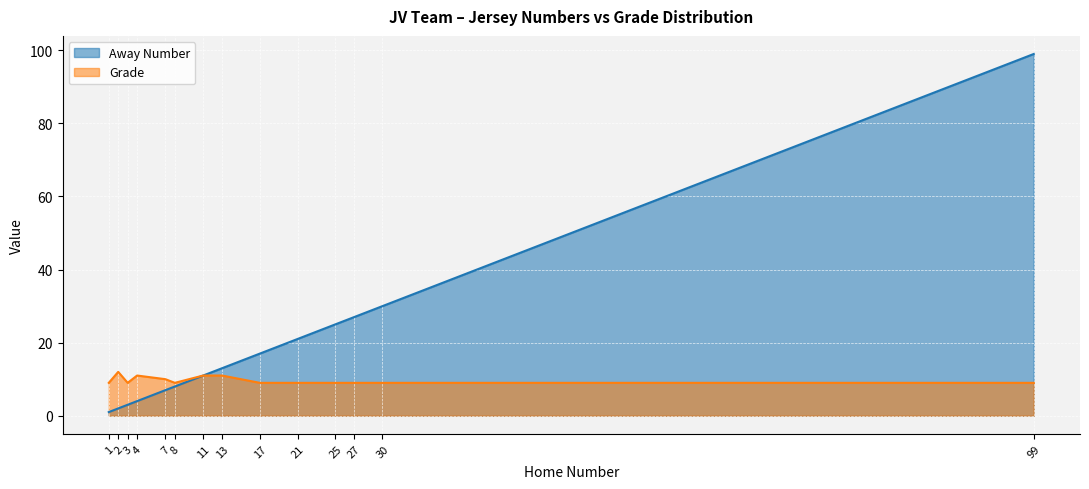

True or false: Away Number and Grade intersect in this chart.

False